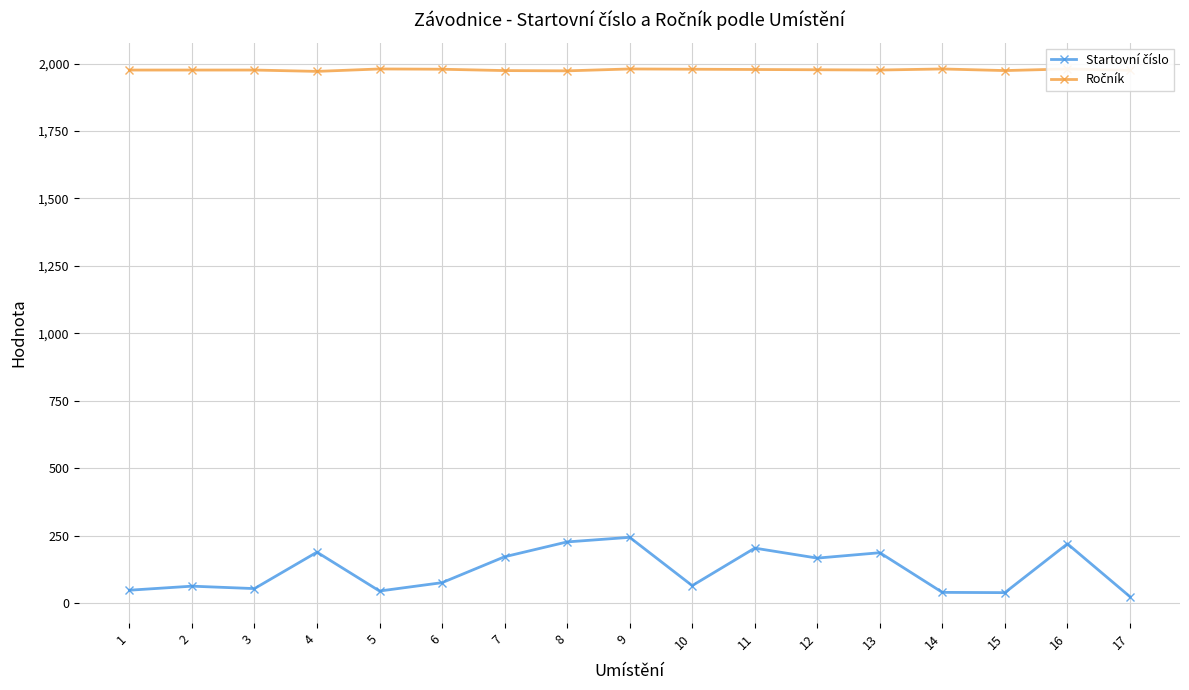

True or false: Ročník and Startovní číslo cross at least once.

False